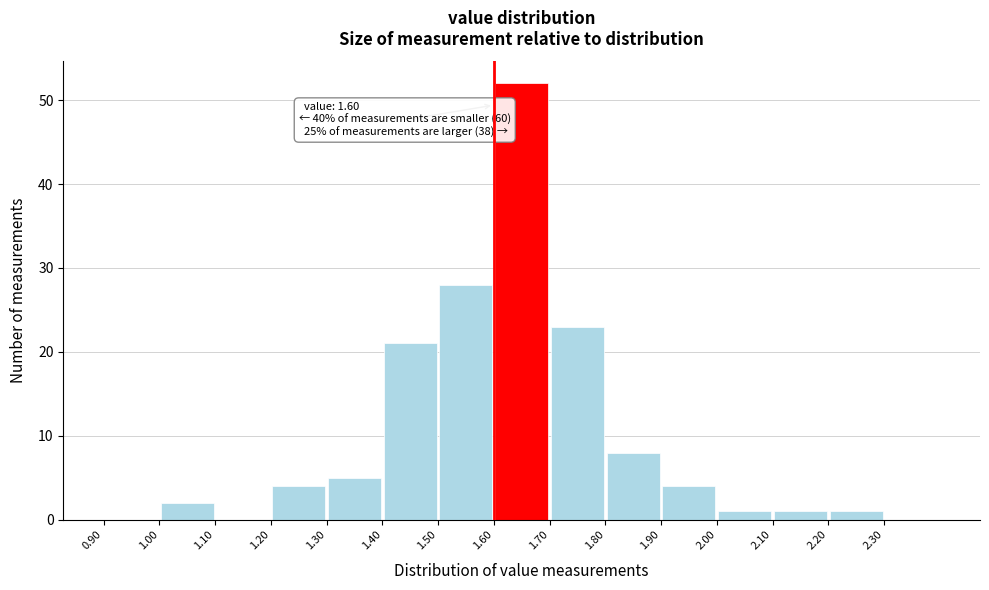

Which range on the x-axis has the tallest bar?

1.6 to 1.7